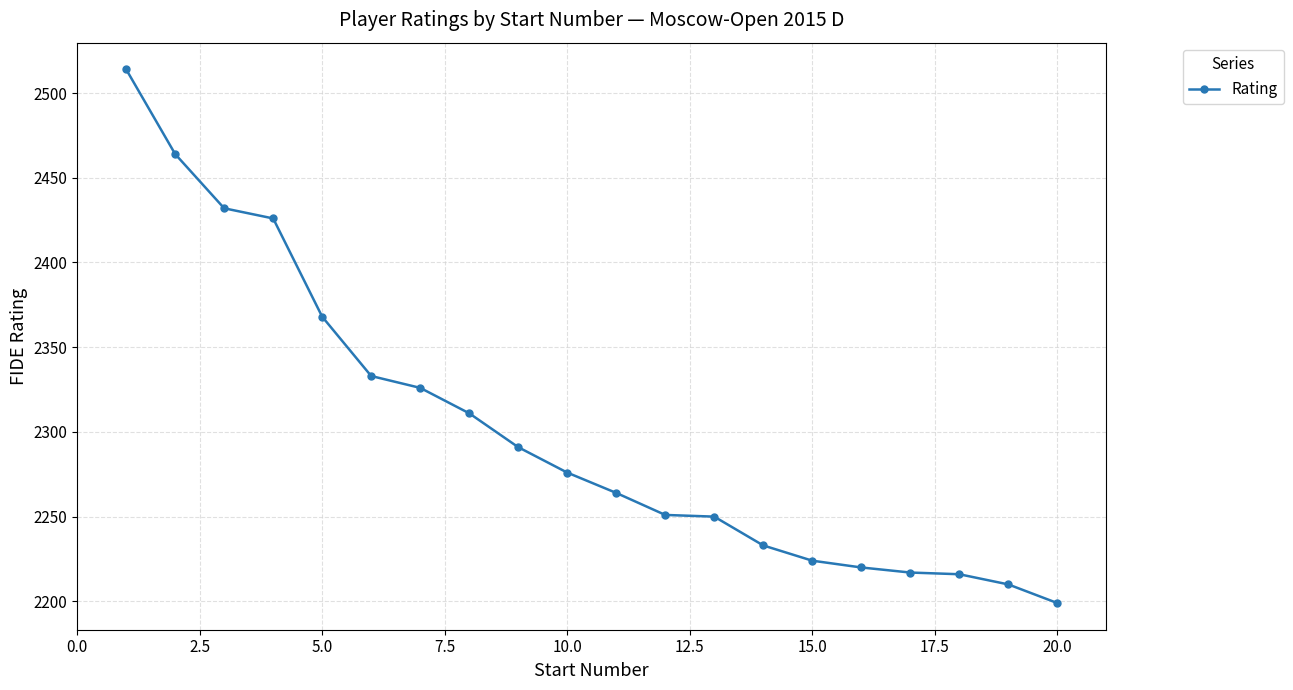

True or false: the data has more than 1 interior local peaks.

False